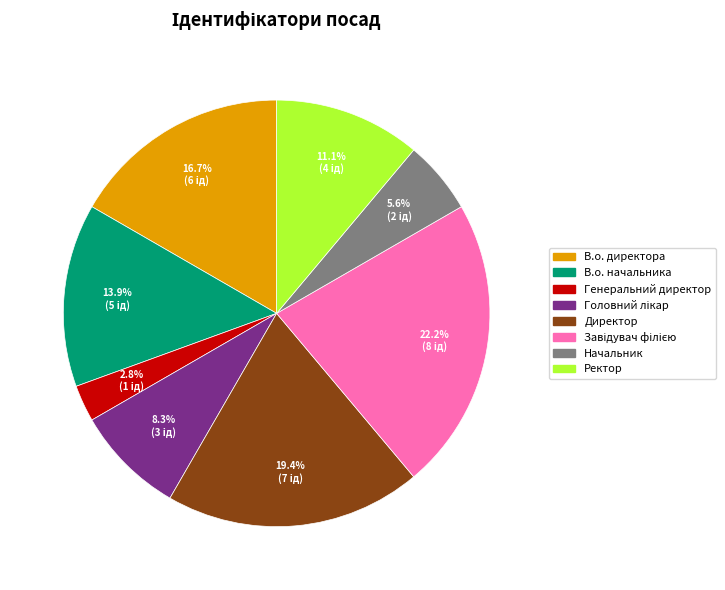

To the nearest percent, what percentage of the pie is Начальник?

6%